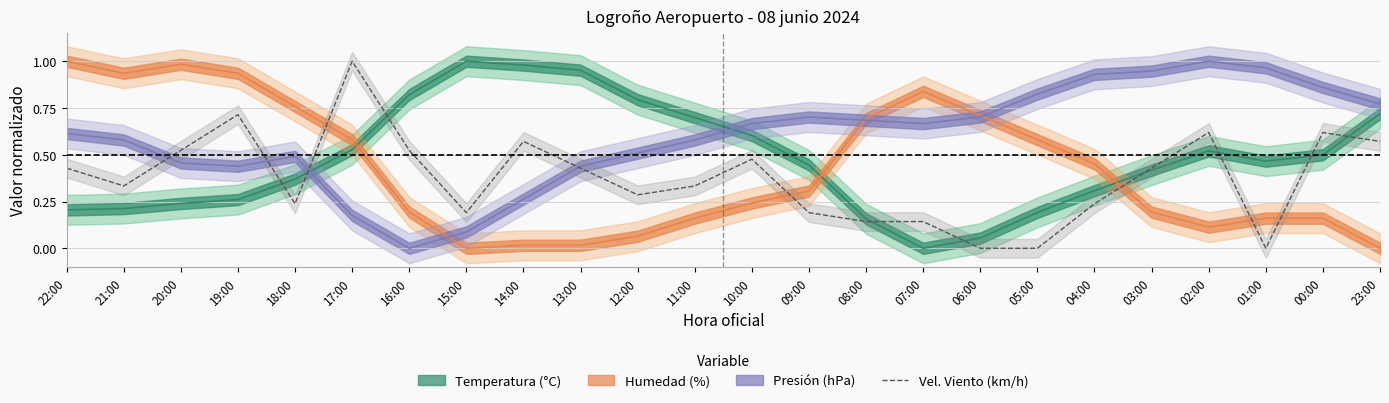

What is the label of the 12th point from the right?

10:00